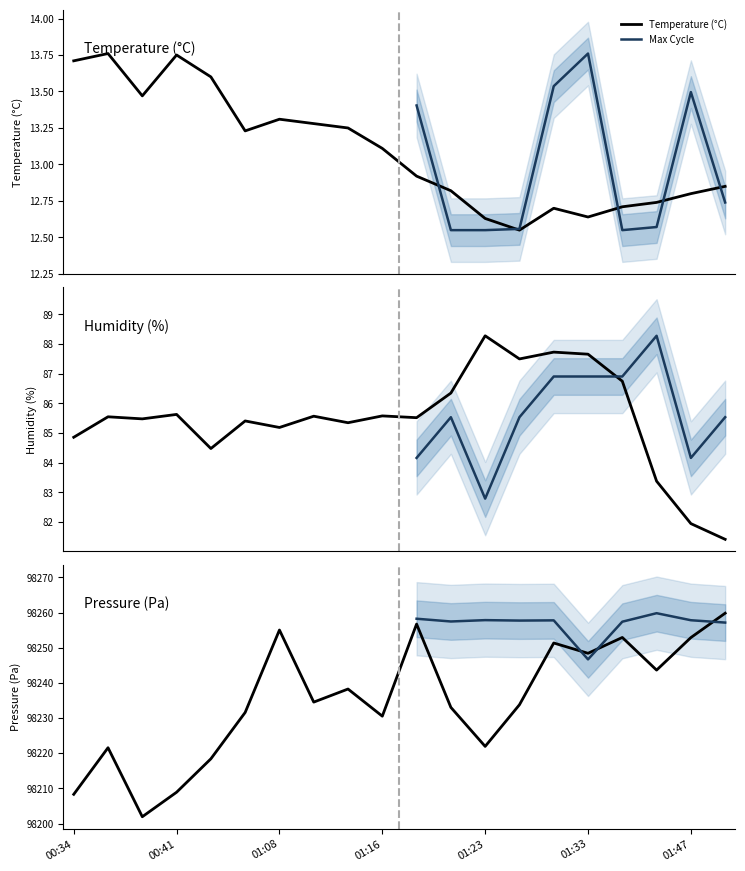

What is the smallest value displayed?

12.6